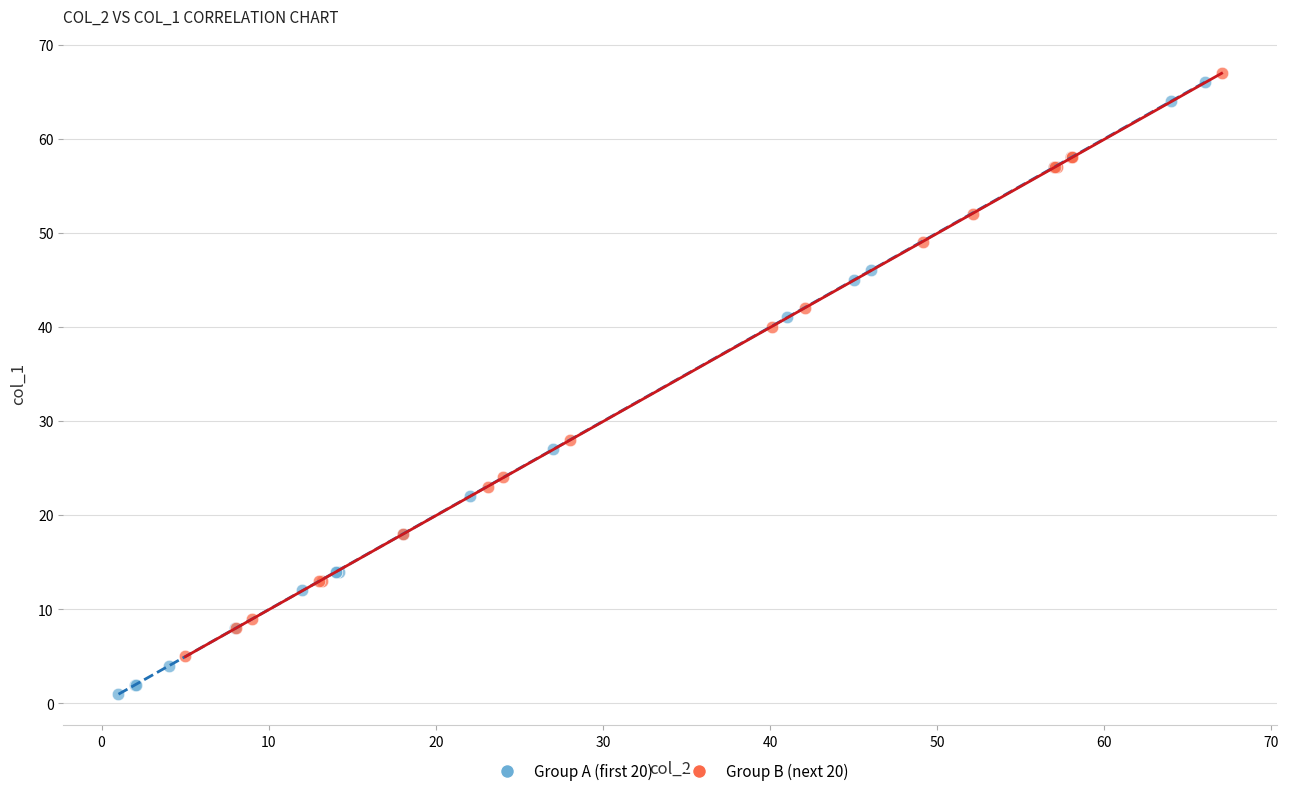

What are all the series names shown in the legend?

Group A (first 20), Group B (next 20)